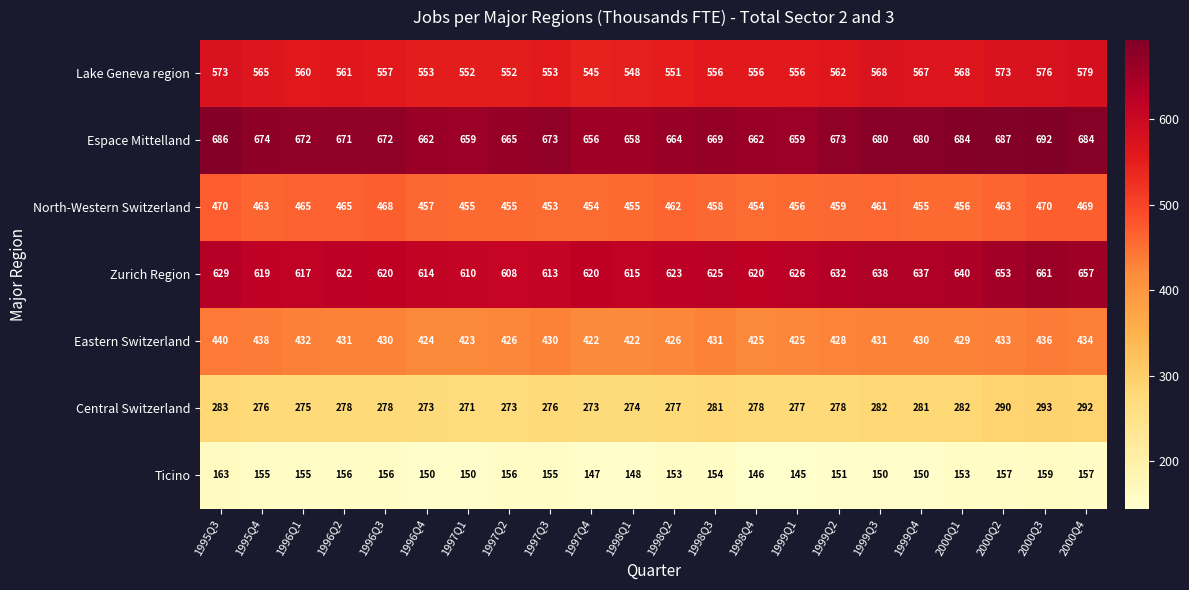

Between 1997Q2 and 1999Q1, which series saw the biggest shift?

Zurich Region